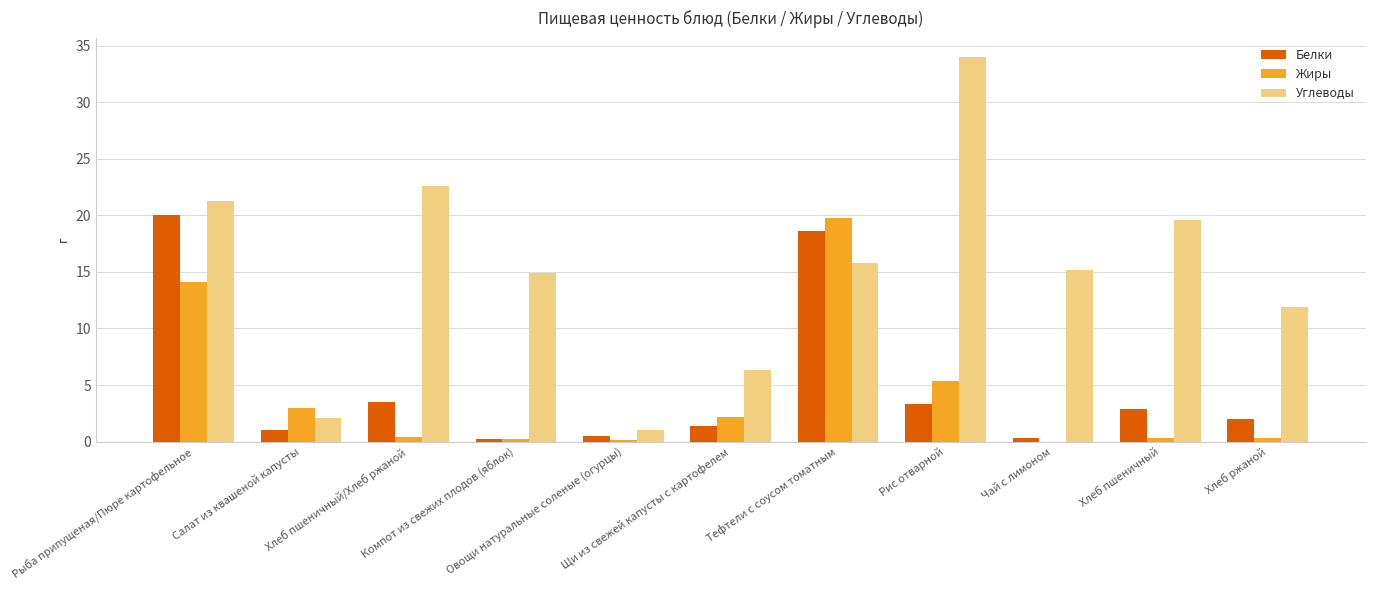

Which series changed the most between Рис отварной and Хлеб ржаной?

Углеводы